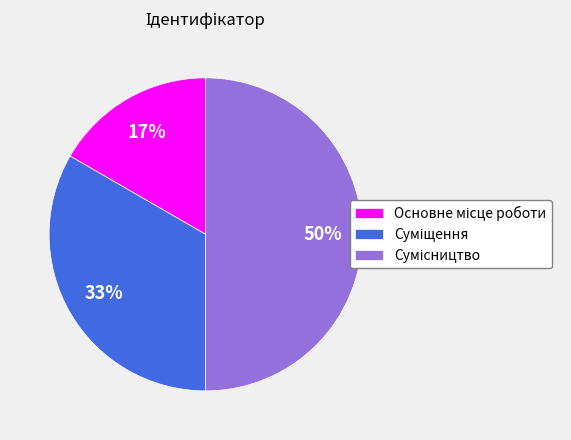

To the nearest percent, what is the difference between the largest and smallest slice percentages?

33%